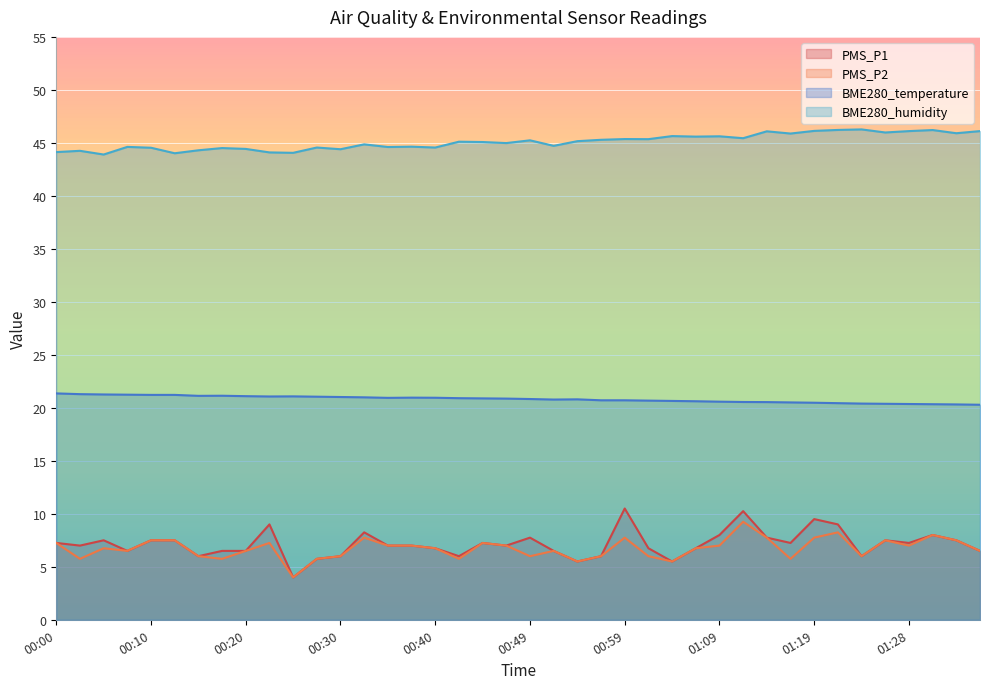

What is the spread (max minus min) of values at 00:32?

37.1